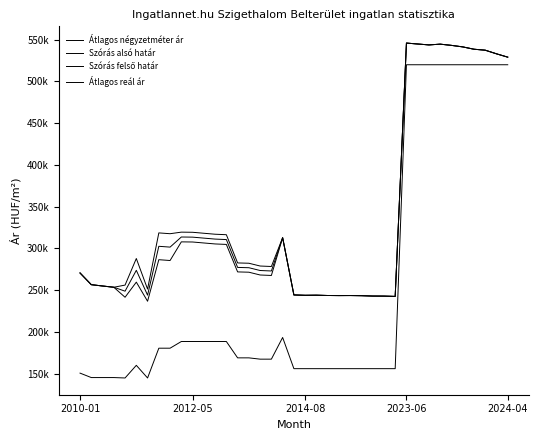

Reading right to left, transcribe all the data shown in this chart.

Átlagos négyzetméter ár: 519791	519791	519791	519791	519791	519791	519791	519791	519791	519791	156000	156000	156000	156000	156000	156000	156000	156000	156000	156000	193333	167384	167384	168934	168934	188504	188504	188504	188504	188504	180504	180504	144852	160000	144852	145348	145348	145348	150674
Szórás alsó határ: 528879	532884	537218	538380	541170	542986	544447	543533	544630	545732	242489	242853	242914	243340	243523	243462	243584	243951	243828	244257	312779	267557	268130	271461	271826	304715	305291	306450	307617	307785	285462	286435	236701	259572	241478	253453	254953	256543	270544
Szórás felső határ: 528879	532884	537218	538380	541170	542986	544447	543533	544630	545732	242489	242853	242914	243340	243523	243462	243584	243951	243828	244257	312779	278293	278866	282197	282562	316351	316927	318086	319253	319421	317542	318515	251259	287856	256036	253453	254953	256543	270544
Átlagos reál ár: 528879	532884	537218	538380	541170	542986	544447	543533	544630	545732	242489	242853	242914	243340	243523	243462	243584	243951	243828	244257	312779	272925	273498	276829	277194	310533	311109	312268	313435	313603	301502	302475	243980	273714	248757	253453	254953	256543	270544